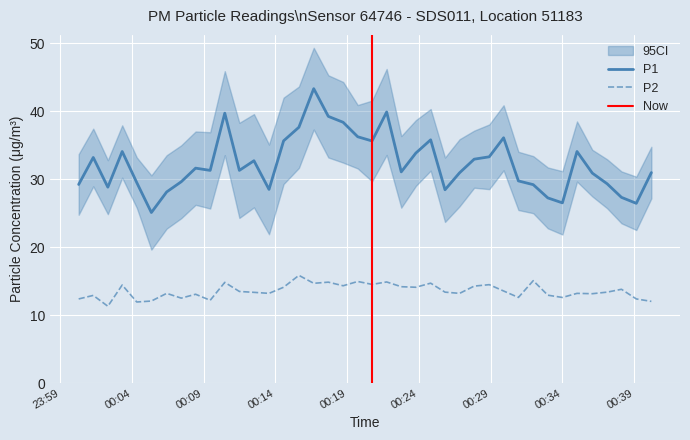

What is the maximum value shown in the chart?

43.3